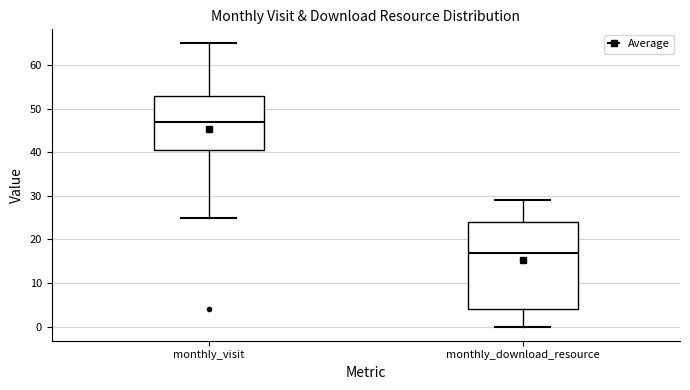

Where is the lower edge of the box for monthly_download_resource on the y-axis? The values are not printed on the chart, so give them approximately, as read against the axis.

4